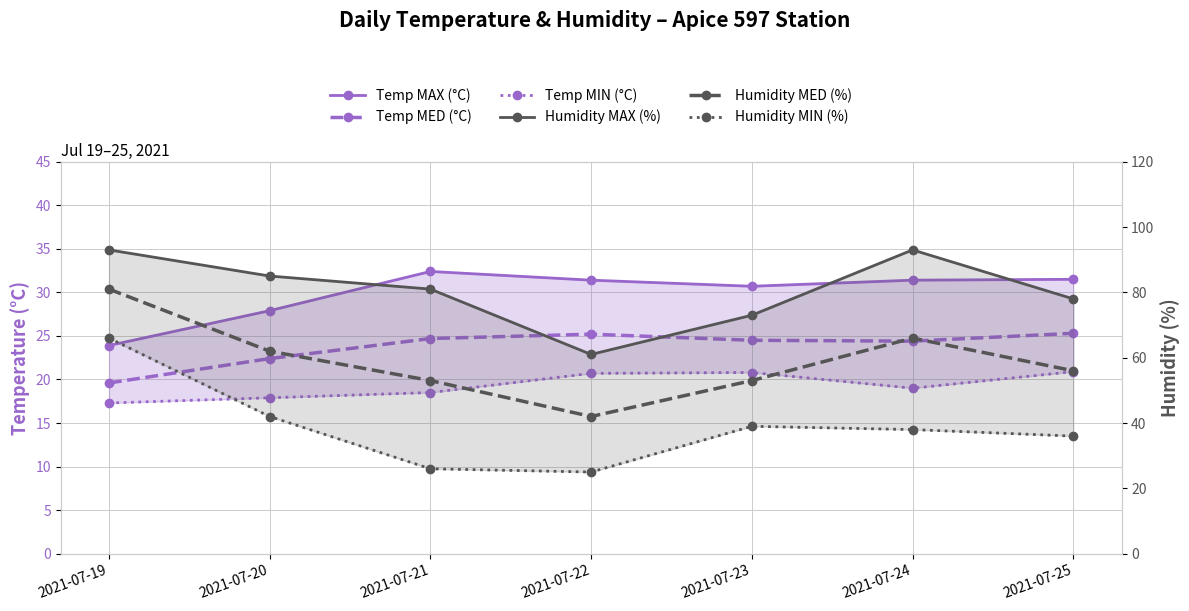

What is the lowest value of the Humidity MED (%) series?

42.0